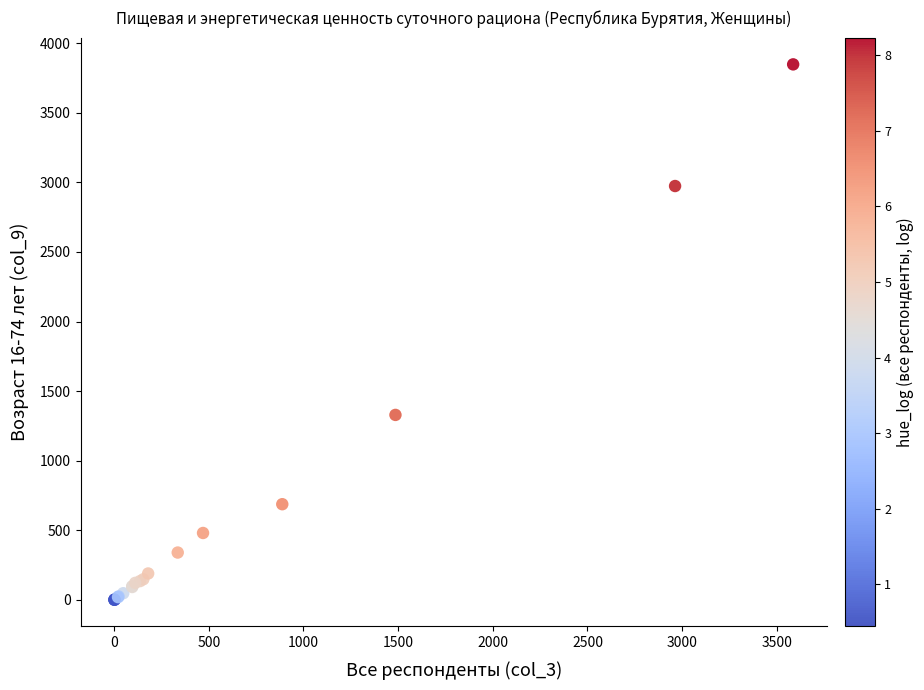

What Y value in the scatter plot is closest to 1924?

1329.2